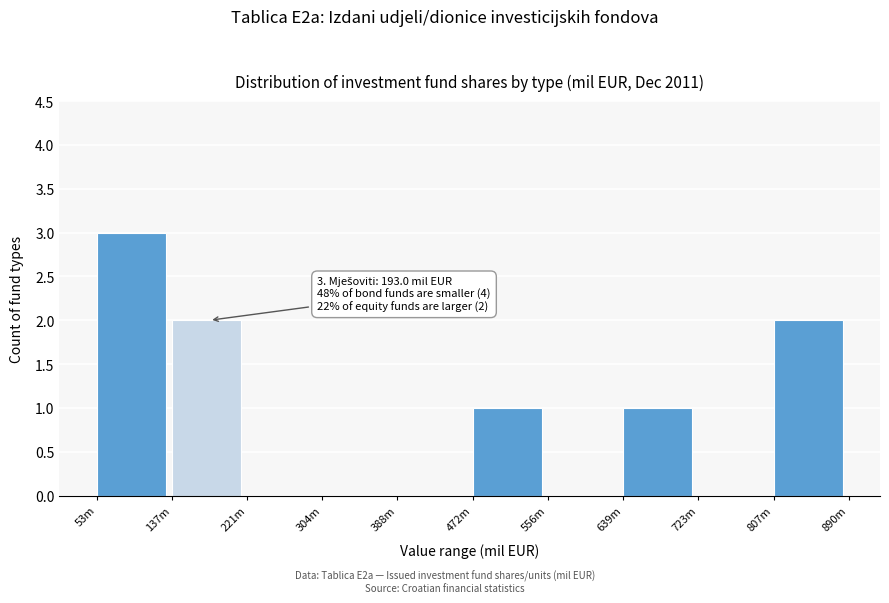

Reading left to right, what are all the values shown in this chart?

53m=3	137m=2	221m=0	304m=0	388m=0	472m=1	556m=0	639m=1	723m=0	807m=2